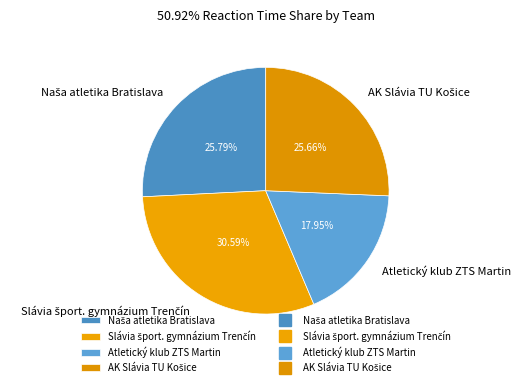

Is it true that Atletický klub ZTS Martin is 7% of the pie?

False